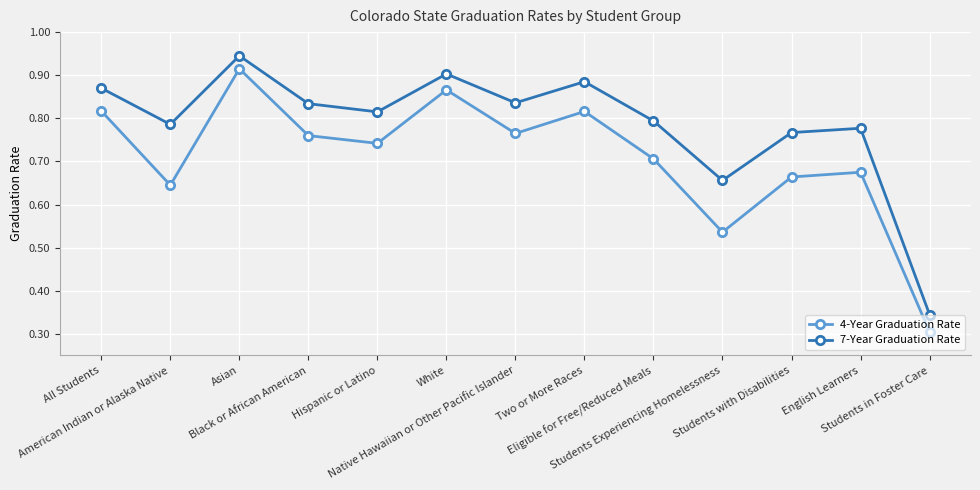

True or false: 7-Year Graduation Rate and 4-Year Graduation Rate cross at least once.

False